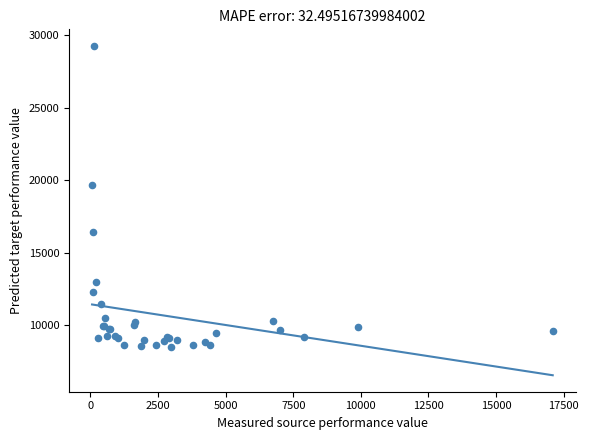

What Y value in the scatter plot is closest to 18876?

19652.2